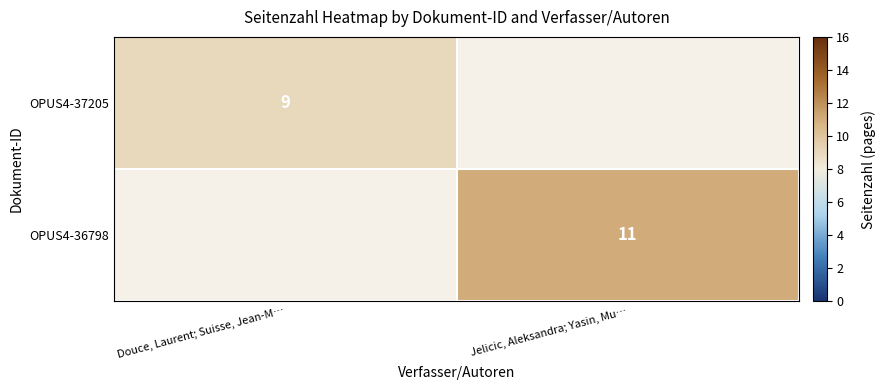

The value of OPUS4-37205 at Douce, Laurent; Suisse, Jean-M… is 9. True or false?

True